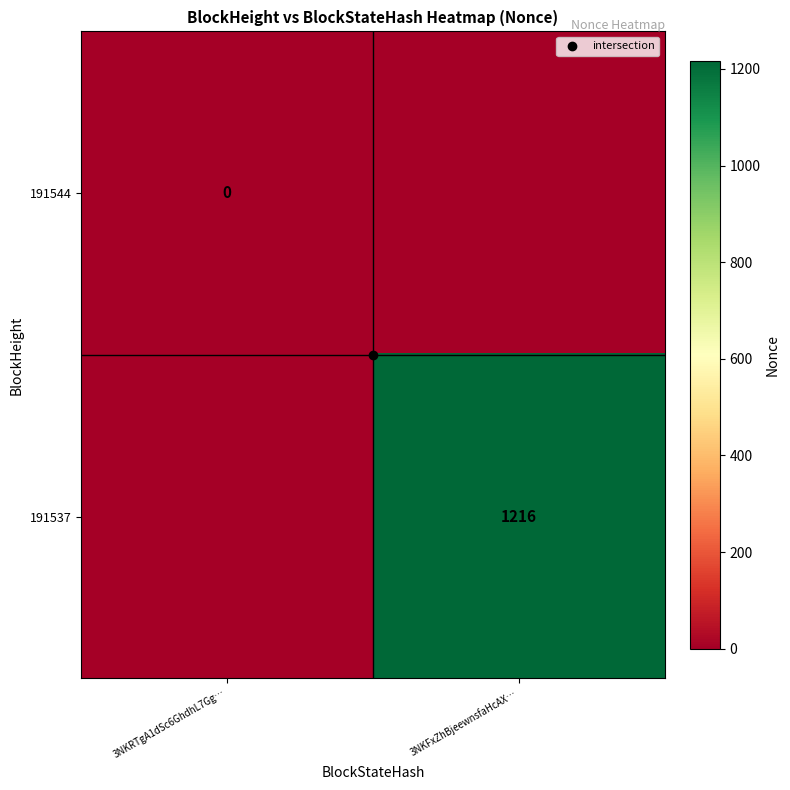

Rank the categories by 191537 value from highest to lowest.

3NKFxZhBjeewnsfaHcAX…, 3NKRTgA1dSc6GhdhL7Gg…